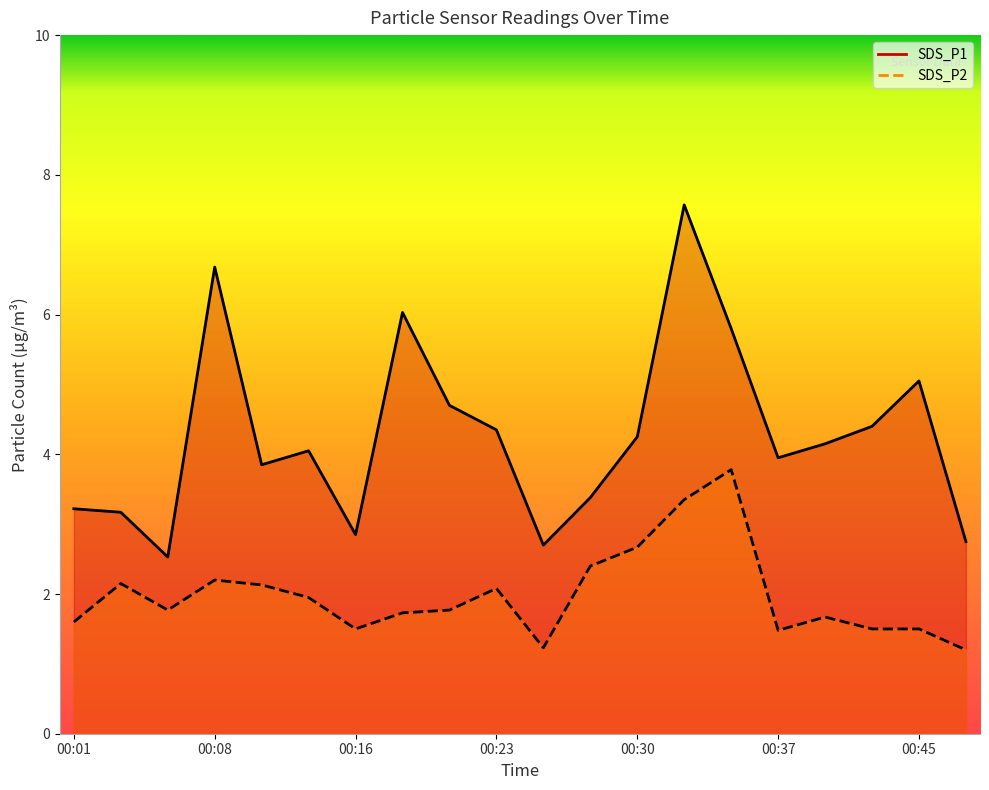

What is the sum of all SDS_P1 line values?

85.4